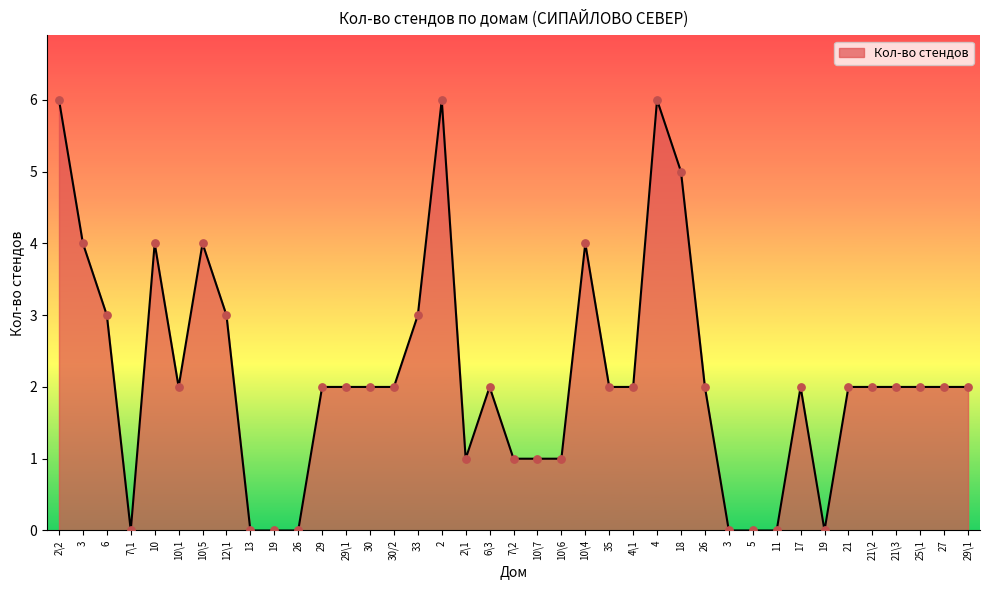

Which has a higher value, 2\2 or 10\4?

2\2